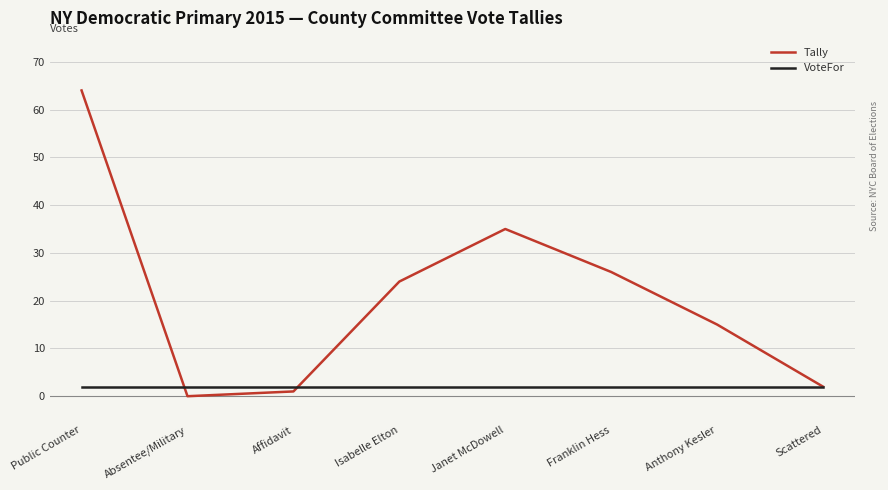

What is the spread (max minus min) of values at Anthony Kesler?

13